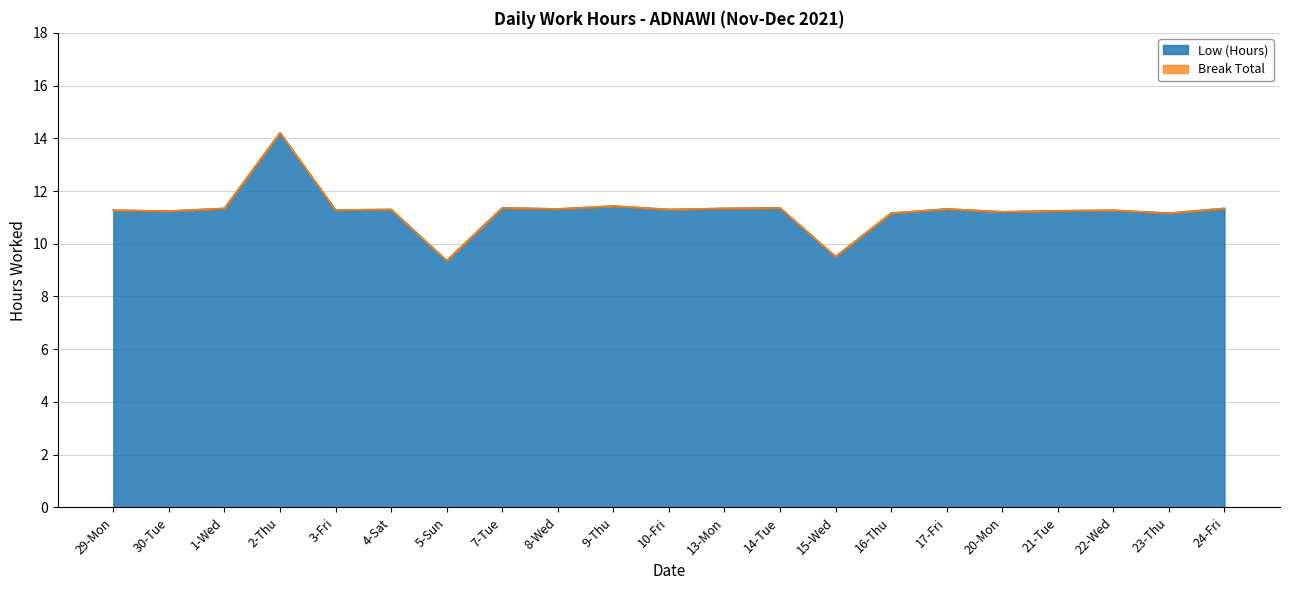

What is the value of the 6th point from the left?

11.3